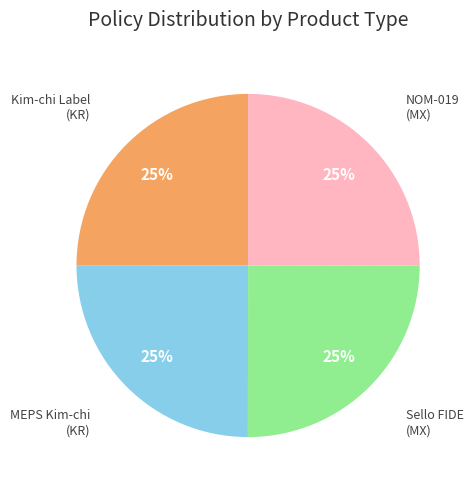

Is there any slice that represents more than half of the pie?

No